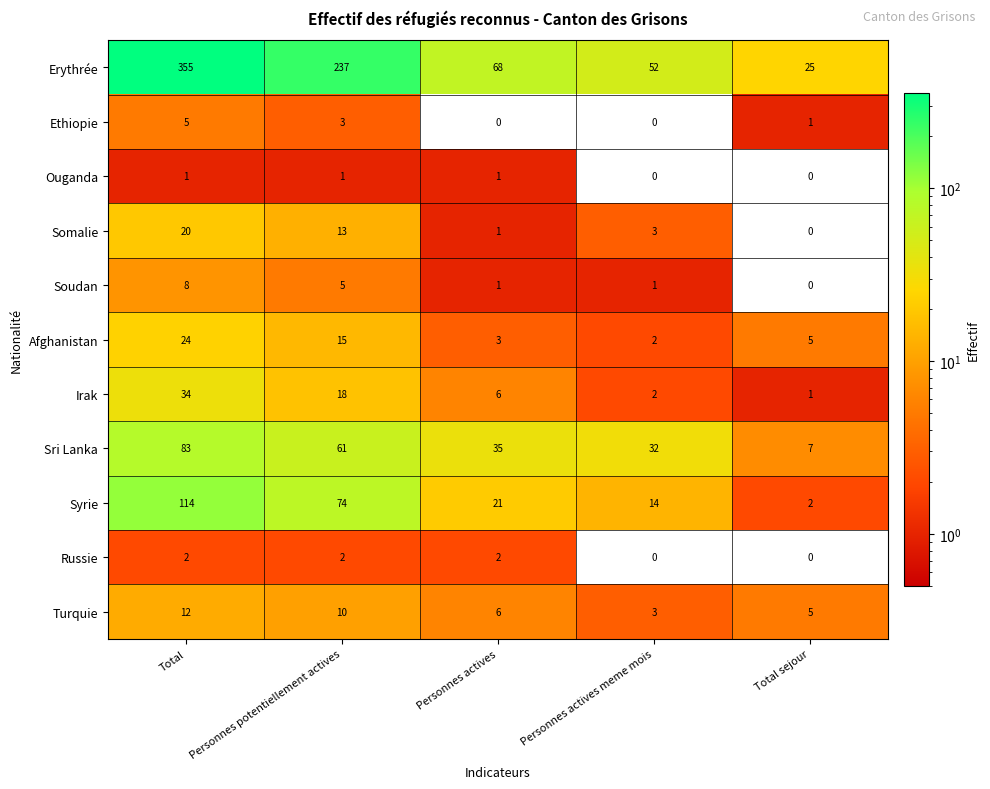

Is it true that Somalie equals 13 at Personnes potentiellement actives?

True